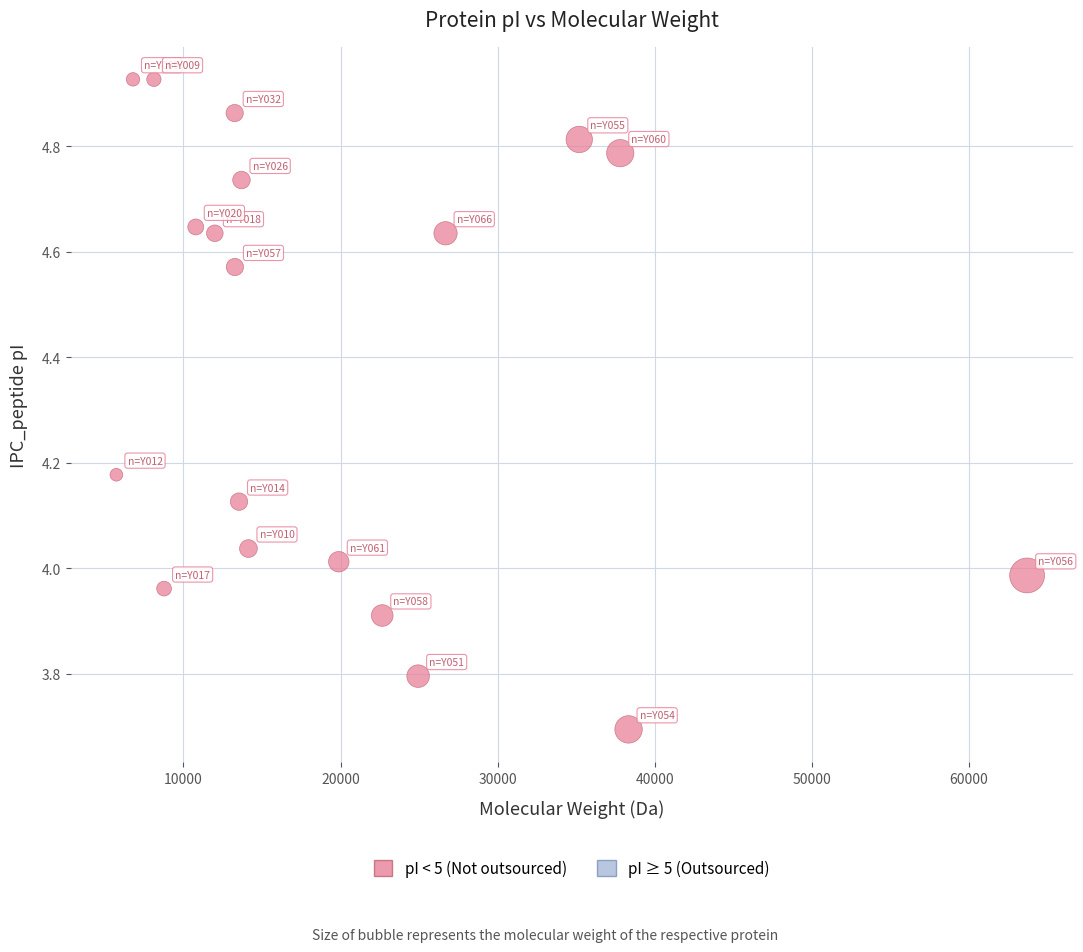

What is the range of Y values (max minus min)?

1.2